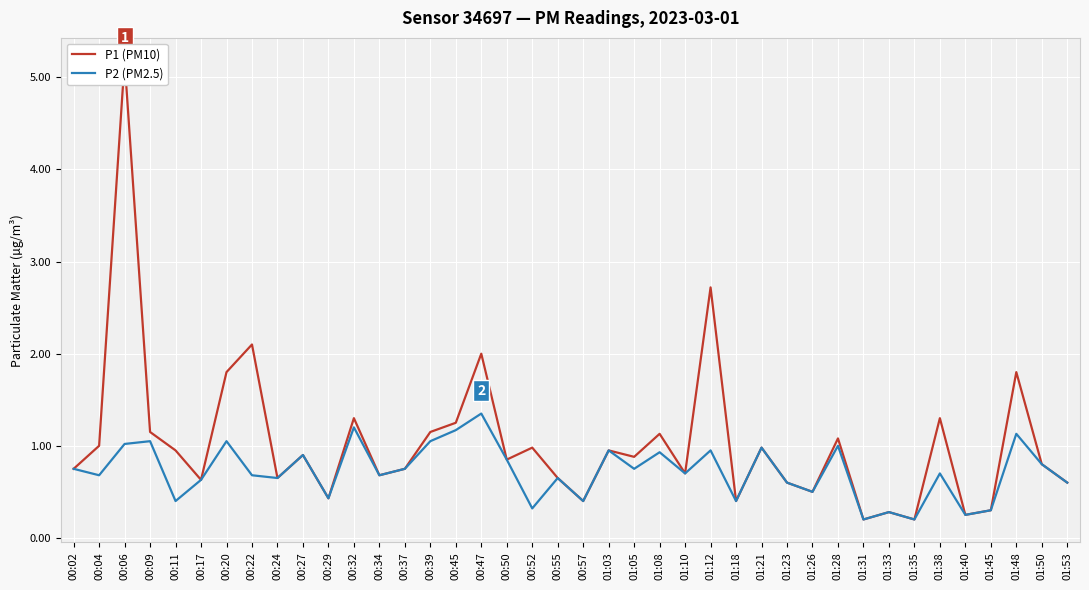

Is this an area chart (filled region under the line)?

No